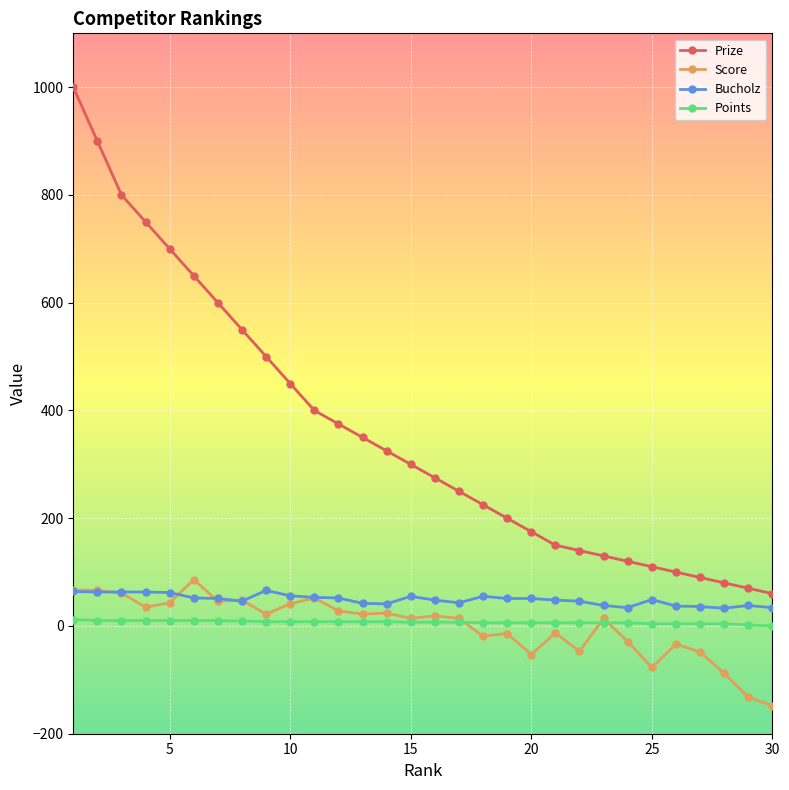

True or false: Prize and Bucholz cross at least once.

False